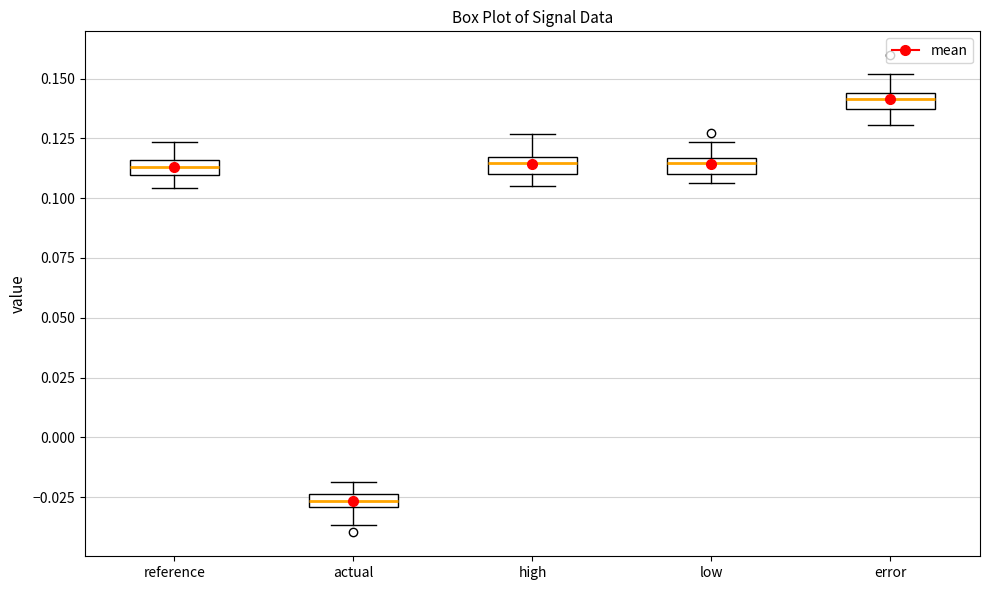

Where is the lower edge of the box for low on the y-axis? The values are not printed on the chart, so give them approximately, as read against the axis.

0.110